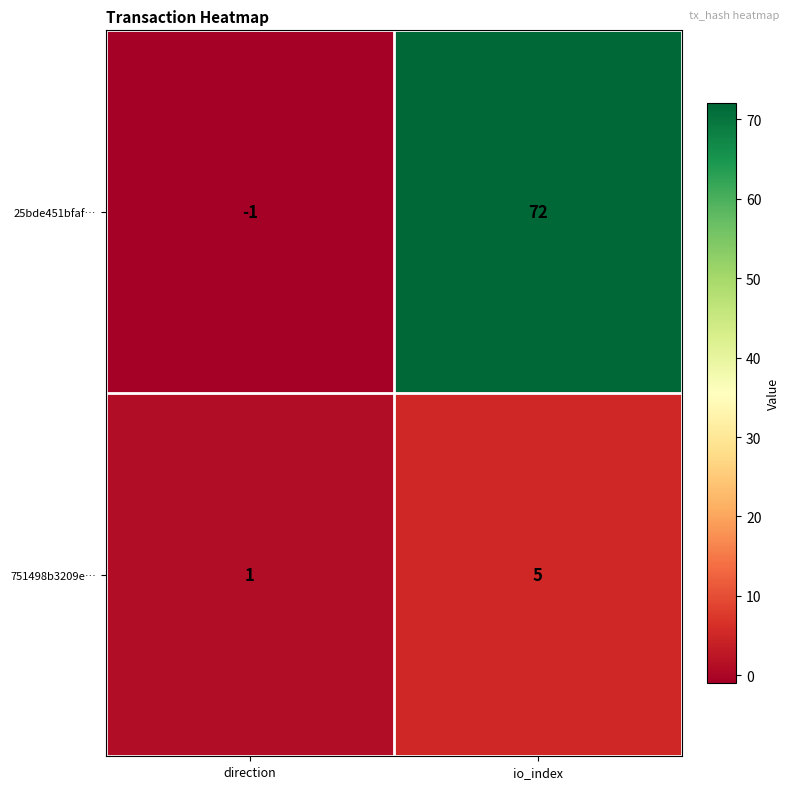

The value of 751498b3209e… at direction is 1. True or false?

True